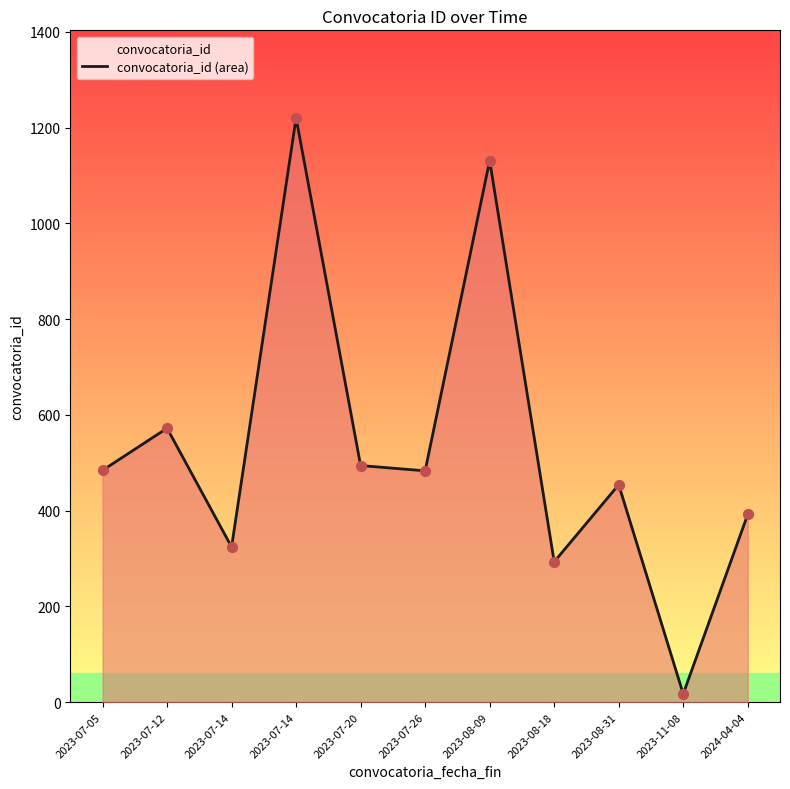

Between 2023-08-09 and 2024-04-04, which is larger?

2023-08-09